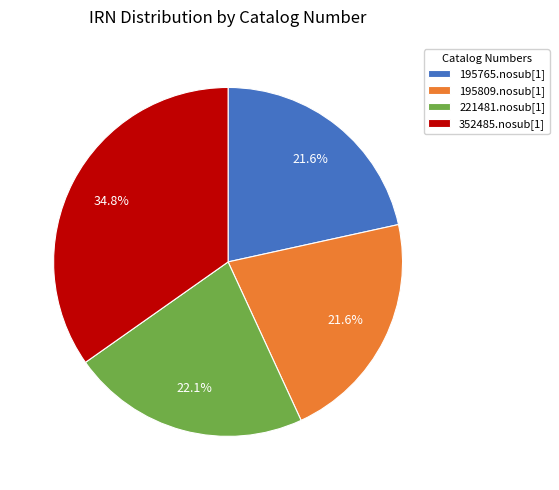

How many slices are in this pie chart?

4